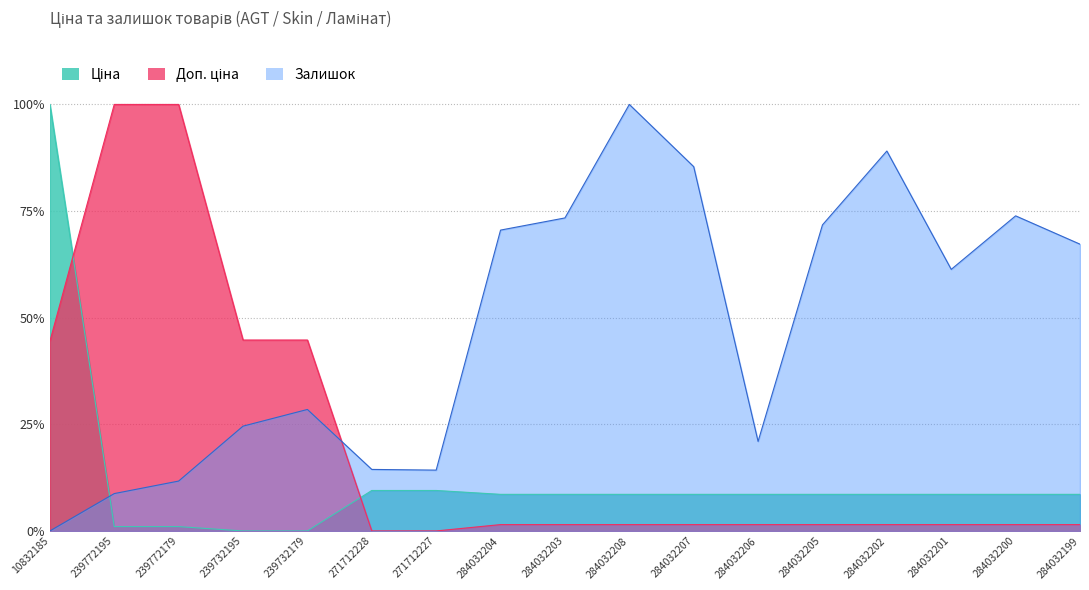

Reading left to right, list all the values displayed in this chart.

Ціна: 10832185=1.0	239772195=0.0	239772179=0.0	239732195=0.0	239732179=0.0	271712228=0.1	271712227=0.1	284032204=0.1	284032203=0.1	284032208=0.1	284032207=0.1	284032206=0.1	284032205=0.1	284032202=0.1	284032201=0.1	284032200=0.1	284032199=0.1
Доп. ціна: 10832185=0.4	239772195=1.0	239772179=1.0	239732195=0.4	239732179=0.4	271712228=0.0	271712227=0.0	284032204=0.0	284032203=0.0	284032208=0.0	284032207=0.0	284032206=0.0	284032205=0.0	284032202=0.0	284032201=0.0	284032200=0.0	284032199=0.0
Залишок: 10832185=0.0	239772195=0.1	239772179=0.1	239732195=0.2	239732179=0.3	271712228=0.1	271712227=0.1	284032204=0.7	284032203=0.7	284032208=1.0	284032207=0.9	284032206=0.2	284032205=0.7	284032202=0.9	284032201=0.6	284032200=0.7	284032199=0.7